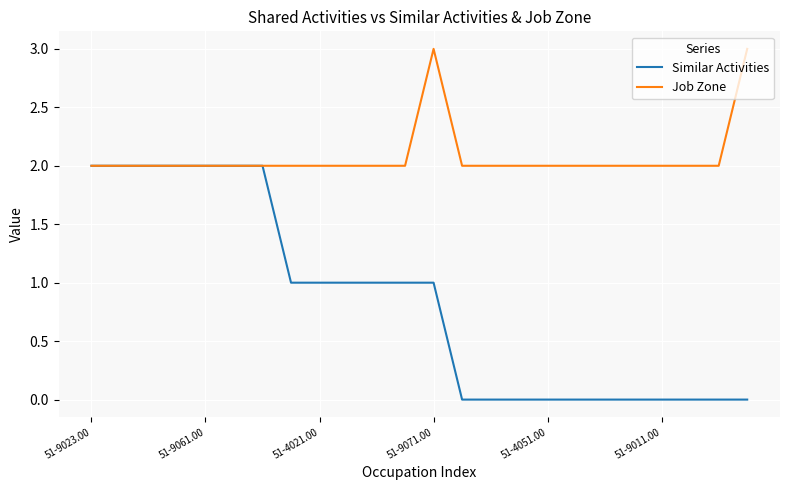

What is the greatest value displayed?

3